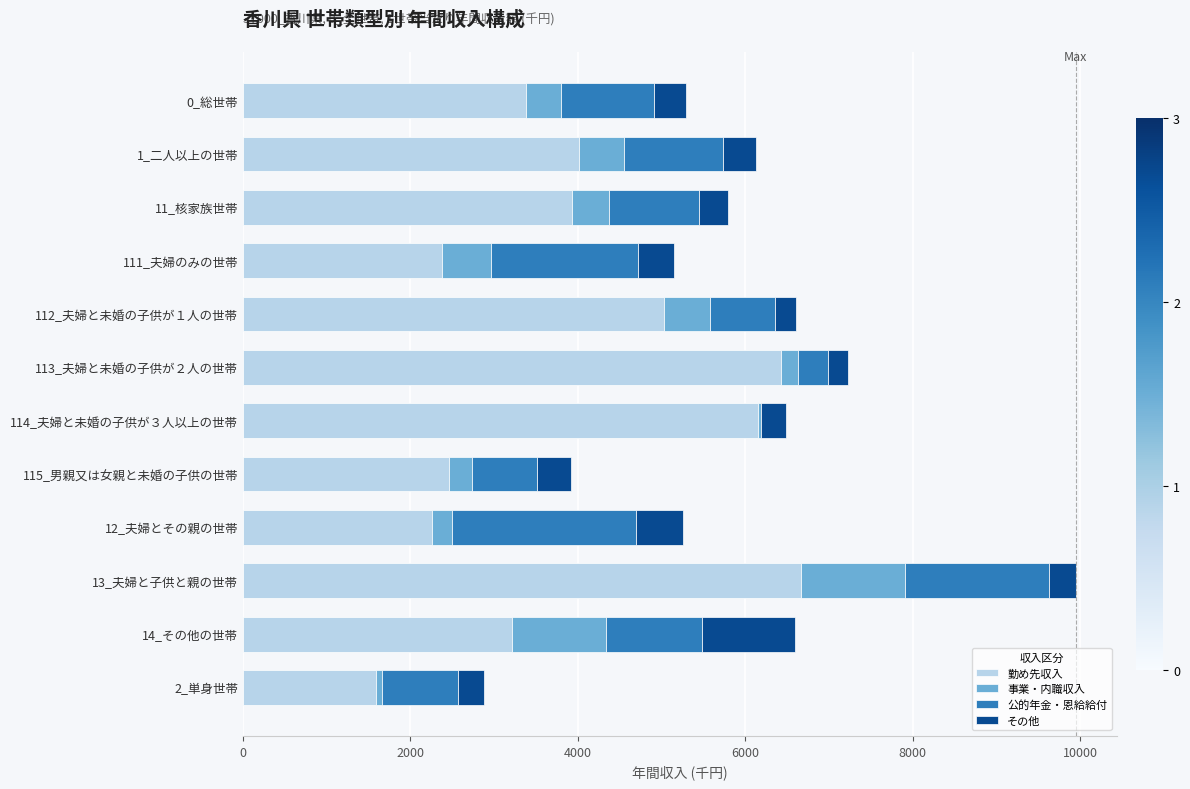

The value of 勤め先収入 at 1_二人以上の世帯 is 4017. True or false?

True